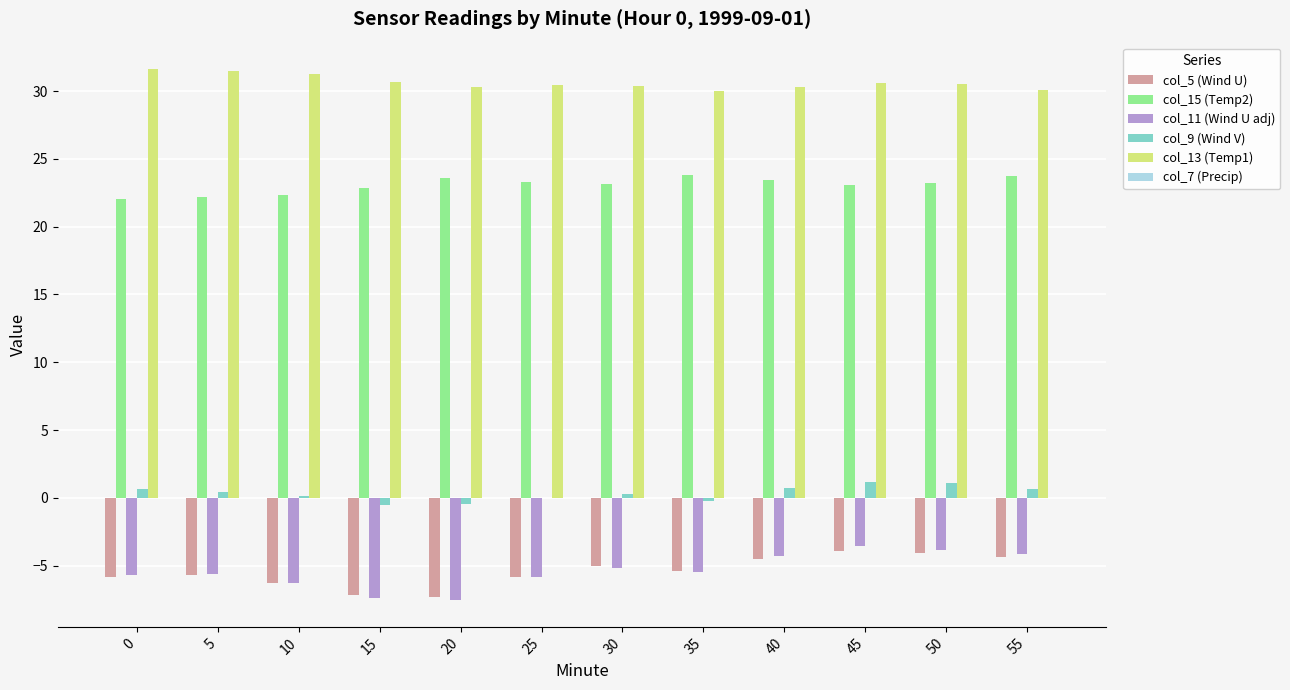

What is the average value of the col_9 (Wind V) series?

0.3